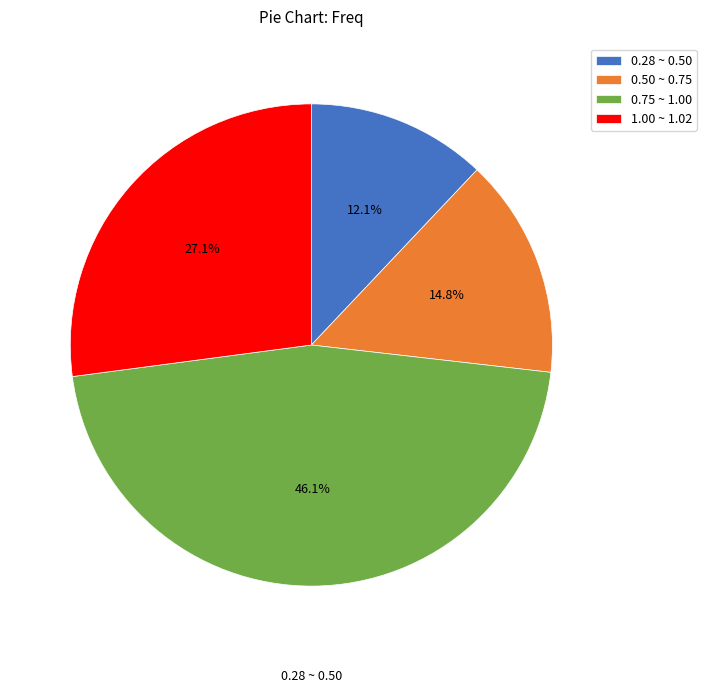

Is the sum of 0.28 ~ 0.50 and 1.00 ~ 1.02 greater than half?

No